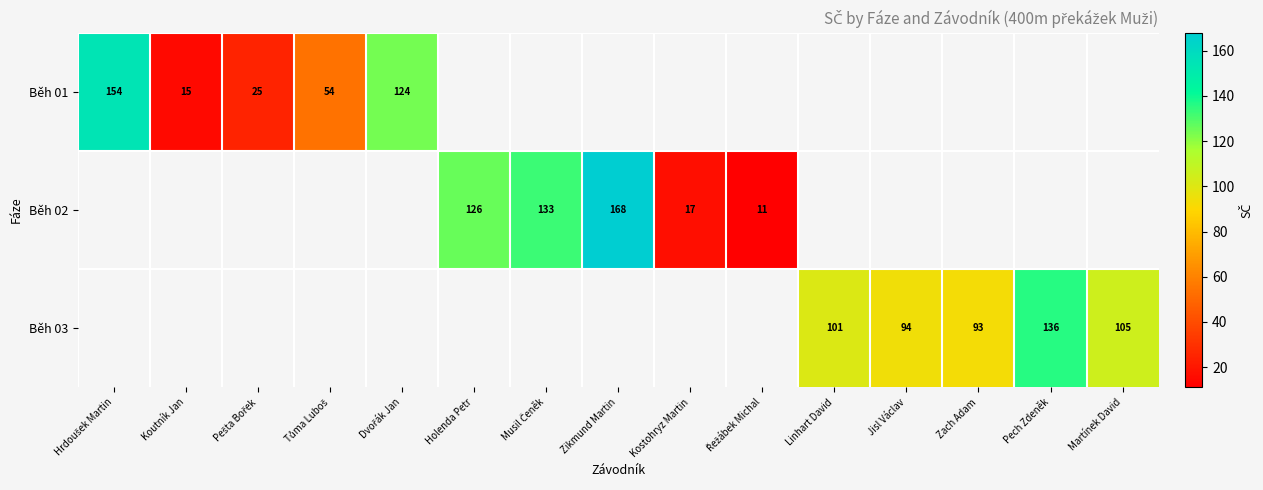

Is it true that Běh 02 equals 168 at Zikmund Martin?

True